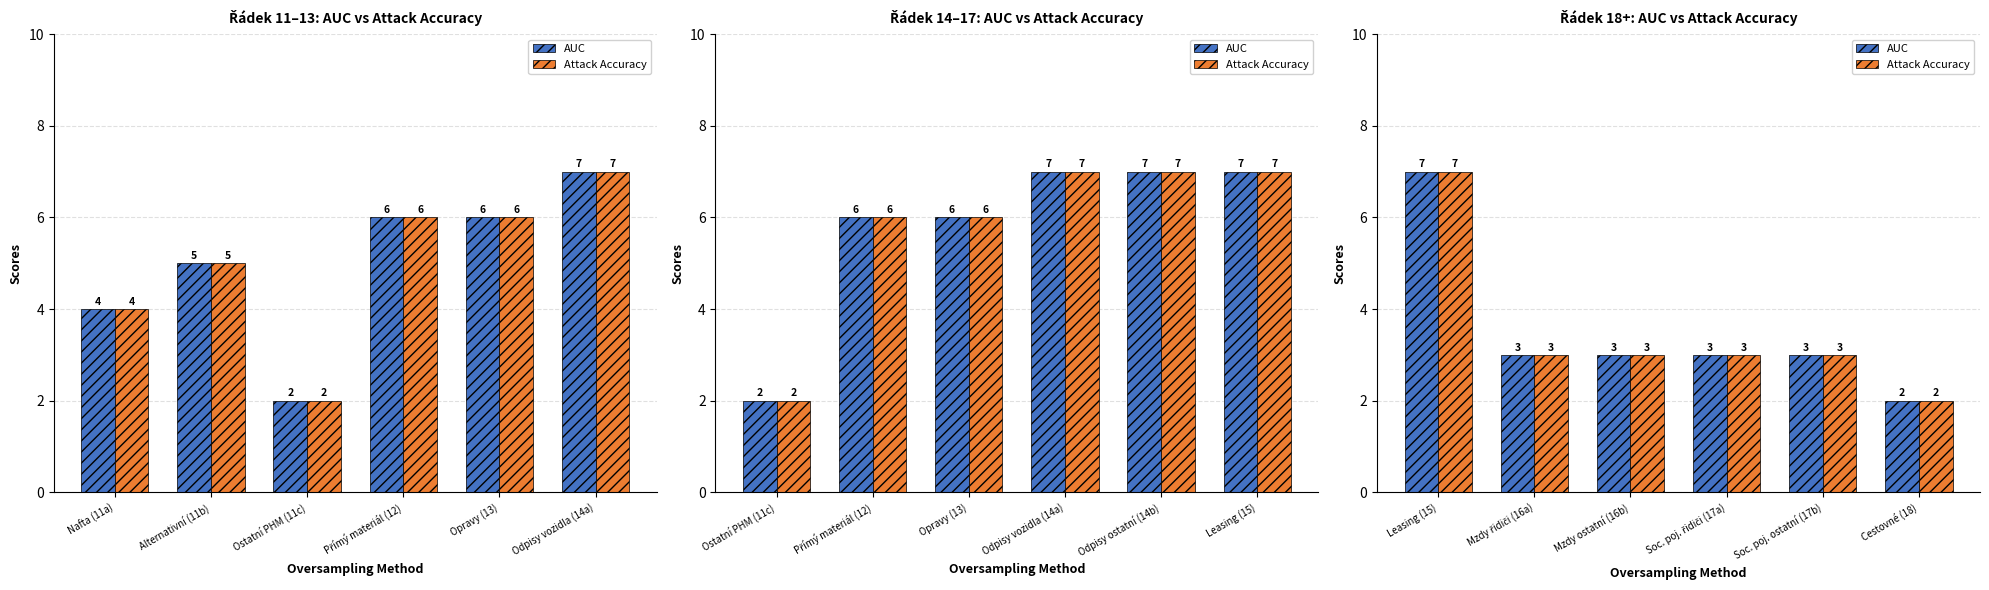

Which series has the largest total across all categories?

AUC